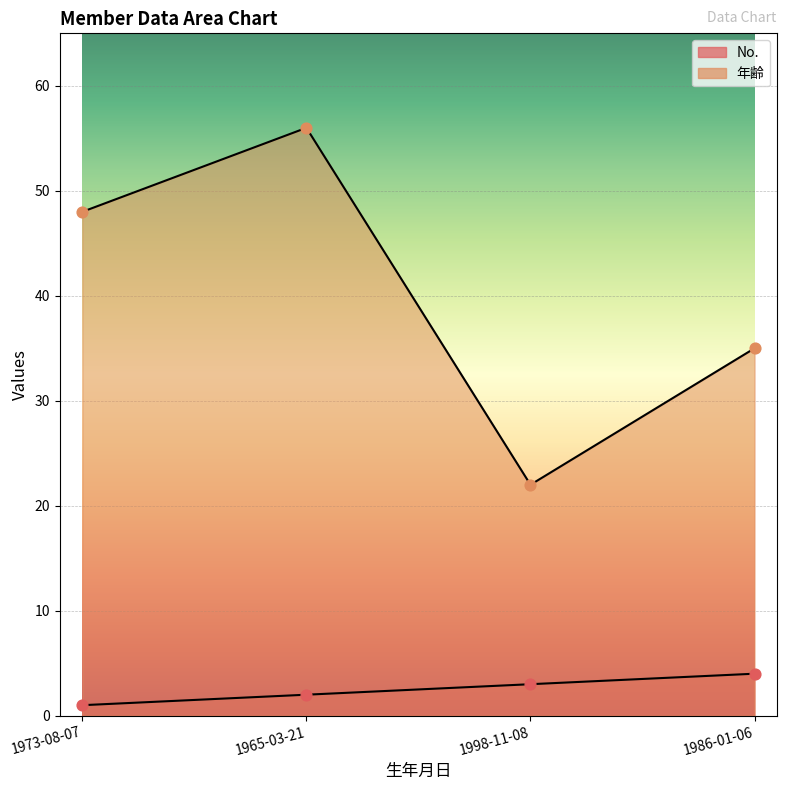

Is the value of 年齢 at 1965-03-21 greater than the value of No. at 1965-03-21?

Yes